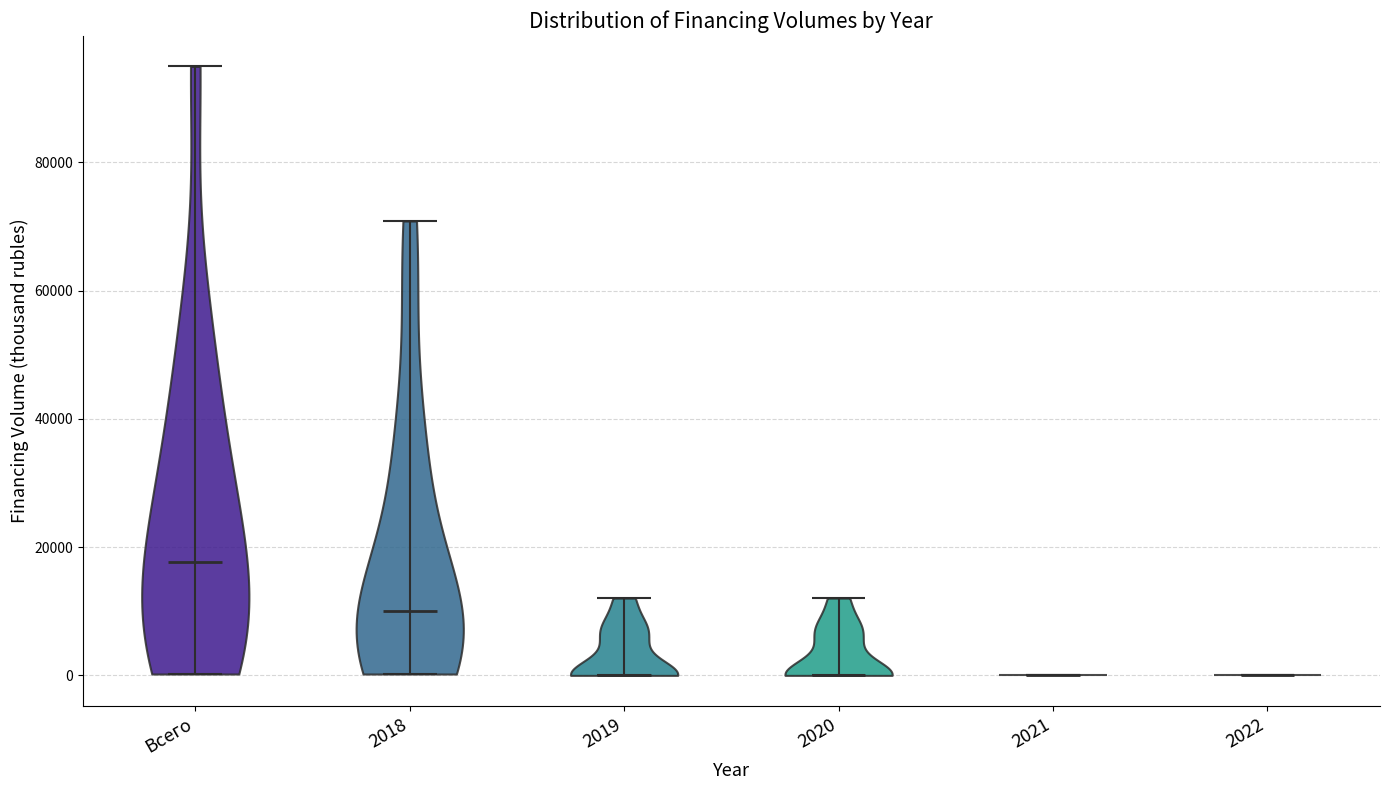

Reading left to right, read every violin against the y-axis: where its median line is, and the lowest and highest points it reaches. The values are not printed on the chart, so give them approximately, as read against the axis.

Всего: median line 18000, lowest point 0, highest point 94000
2018: median line 10000, lowest point 0, highest point 70000
2019: median line 0, lowest point 0, highest point 12000
2020: median line 0, lowest point 0, highest point 12000
2021: median line 0, lowest point 0, highest point 0
2022: median line 0, lowest point 0, highest point 0